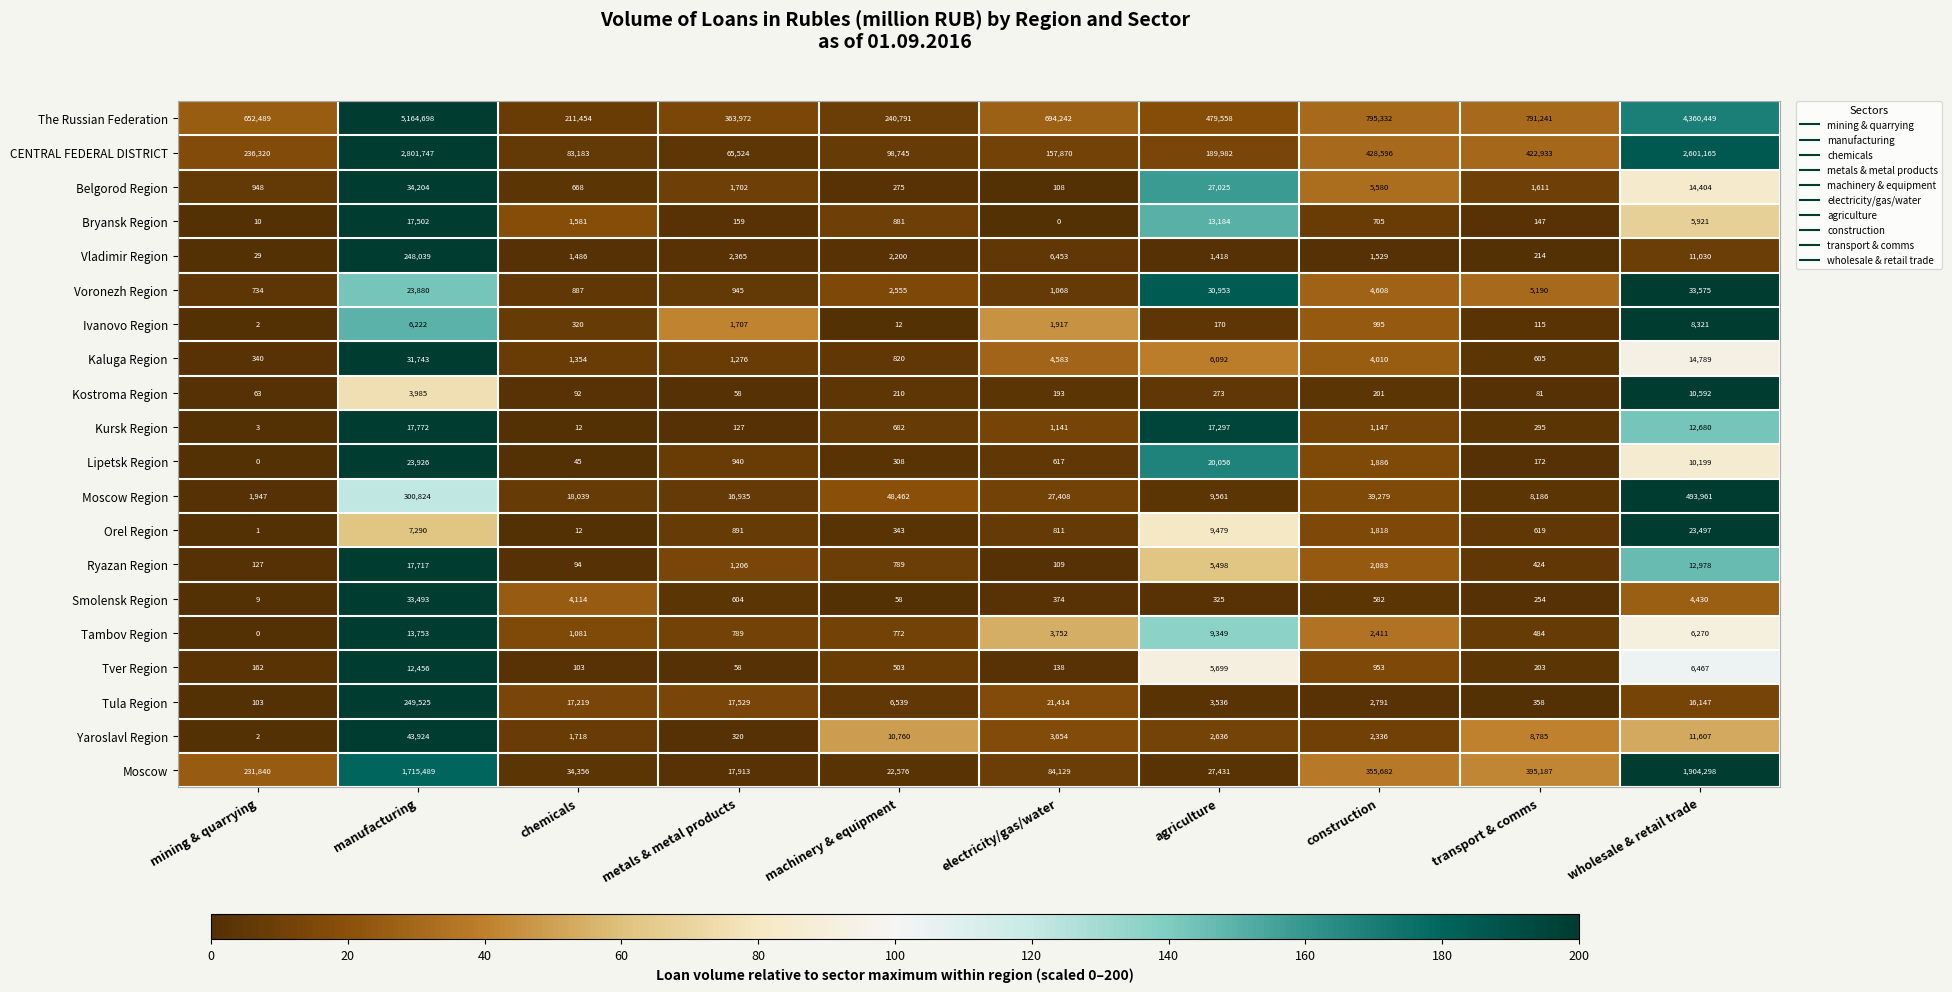

Where does the Tver Region series first go above 503?

manufacturing